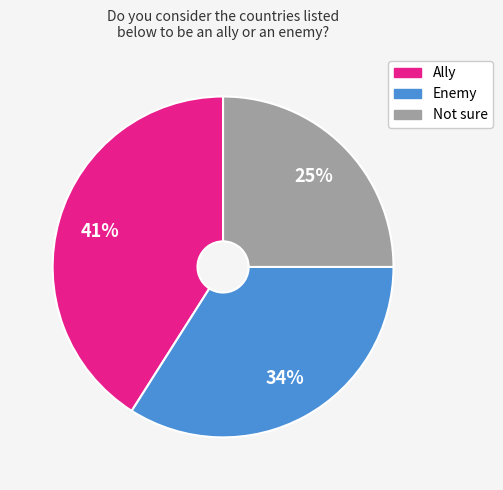

To the nearest percent, what percentage of the pie is Ally?

41%